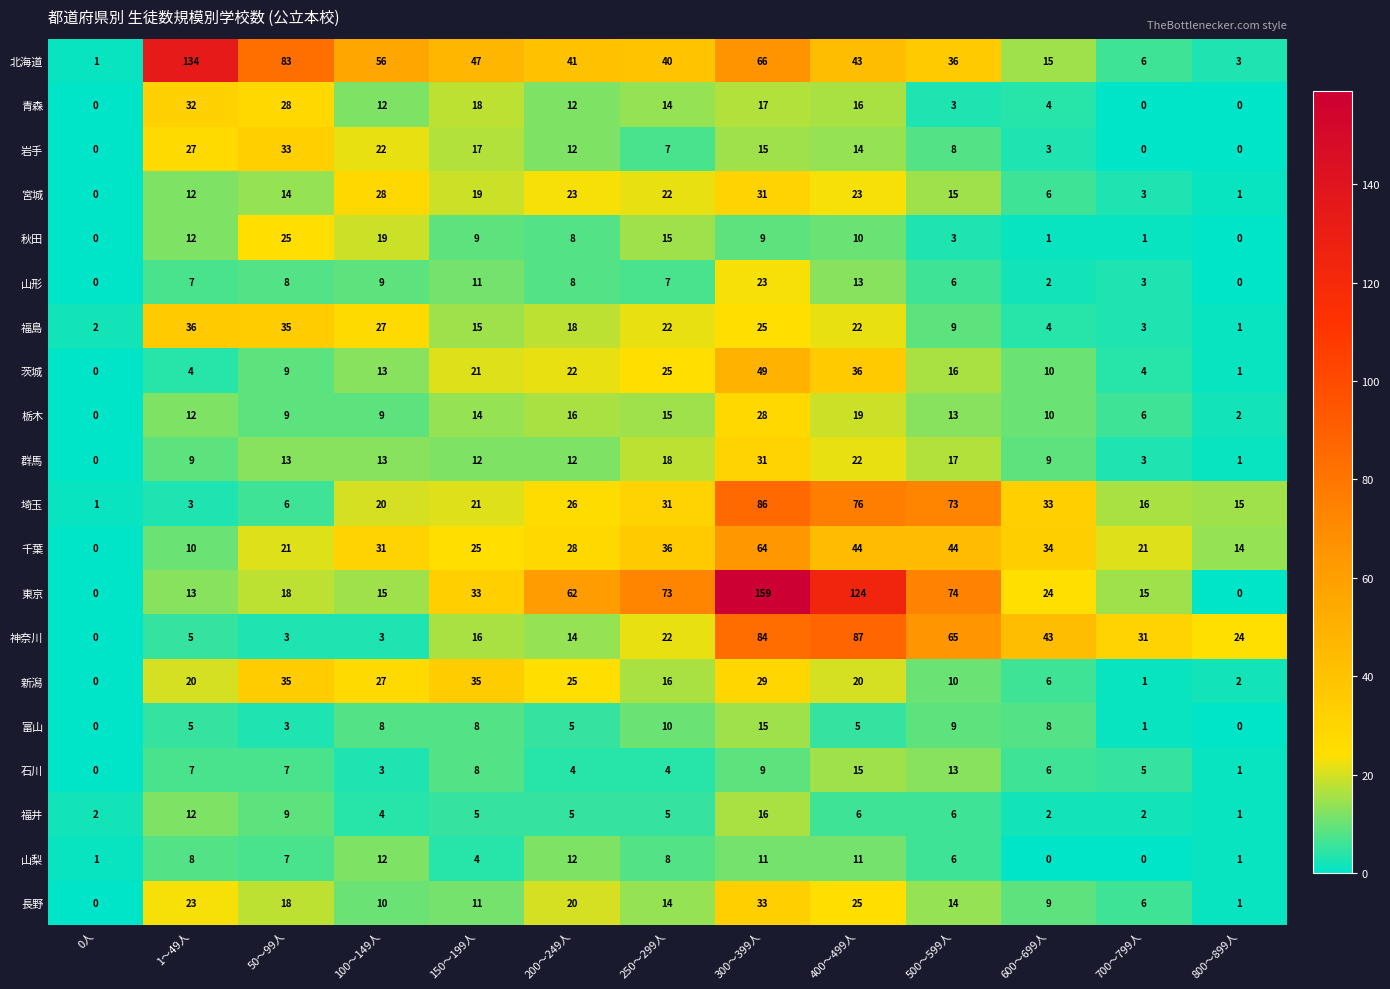

Is it true that 栃木 equals 0 at 0人?

True